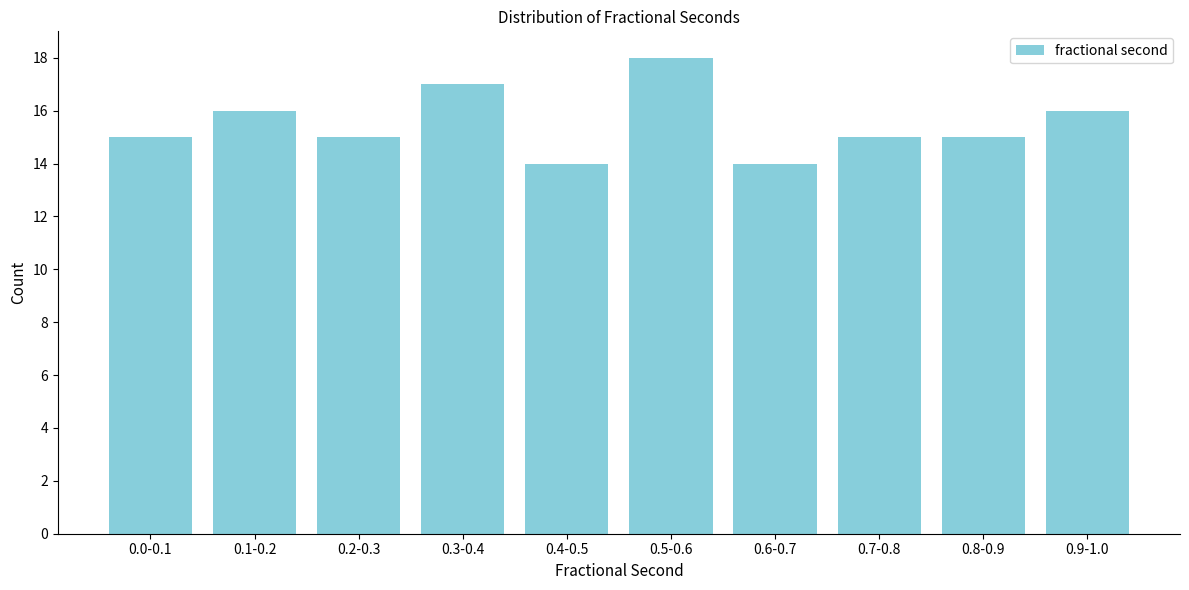

Reading left to right, what are all the values shown in this chart?

0.0-0.1=15	0.1-0.2=16	0.2-0.3=15	0.3-0.4=17	0.4-0.5=14	0.5-0.6=18	0.6-0.7=14	0.7-0.8=15	0.8-0.9=15	0.9-1.0=16